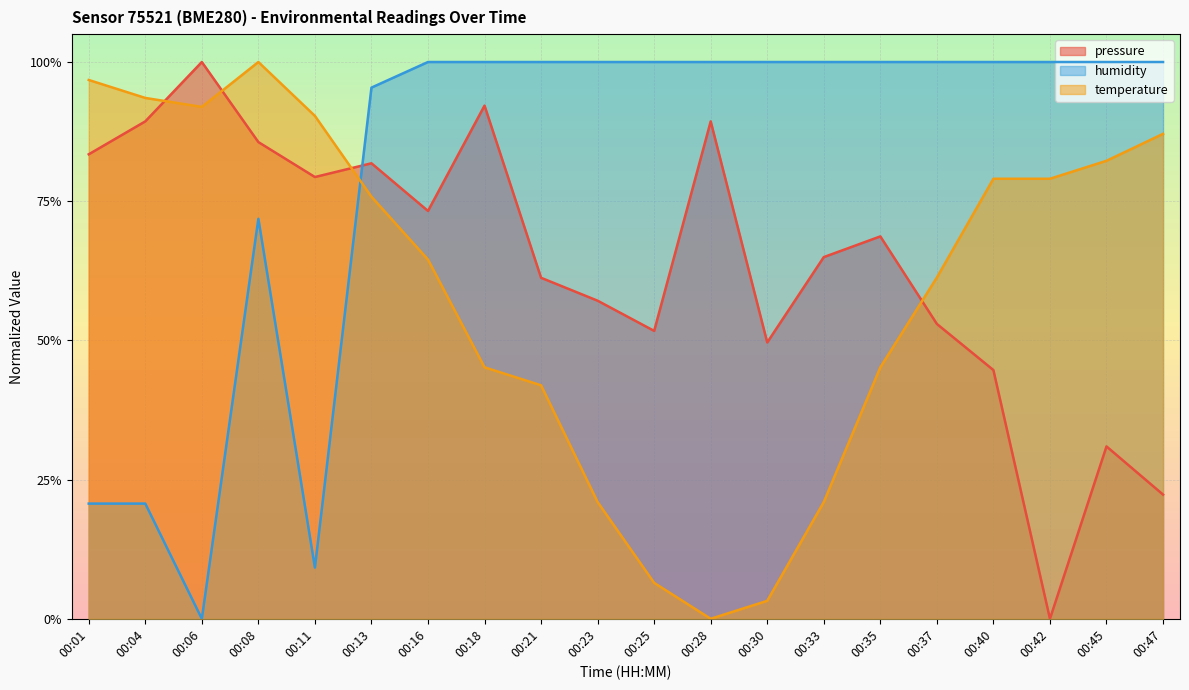

Reading left to right, transcribe all the data shown in this chart.

pressure: 0.8	0.9	1.0	0.9	0.8	0.8	0.7	0.9	0.6	0.6	0.5	0.9	0.5	0.6	0.7	0.5	0.4	0.0	0.3	0.2
temperature: 1.0	0.9	0.9	1.0	0.9	0.8	0.6	0.5	0.4	0.2	0.1	0.0	0.0	0.2	0.5	0.6	0.8	0.8	0.8	0.9
humidity: 0.2	0.2	0.0	0.7	0.1	1.0	1.0	1.0	1.0	1.0	1.0	1.0	1.0	1.0	1.0	1.0	1.0	1.0	1.0	1.0